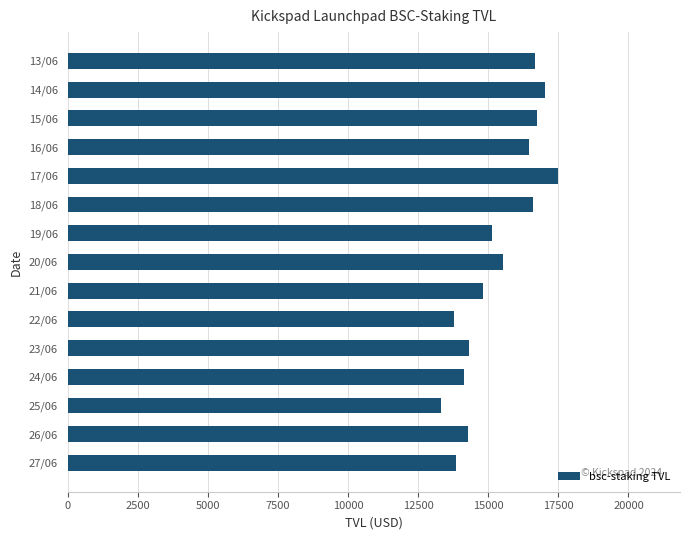

What is the ratio of the value at 23/06 to the value at 16/06?

0.9